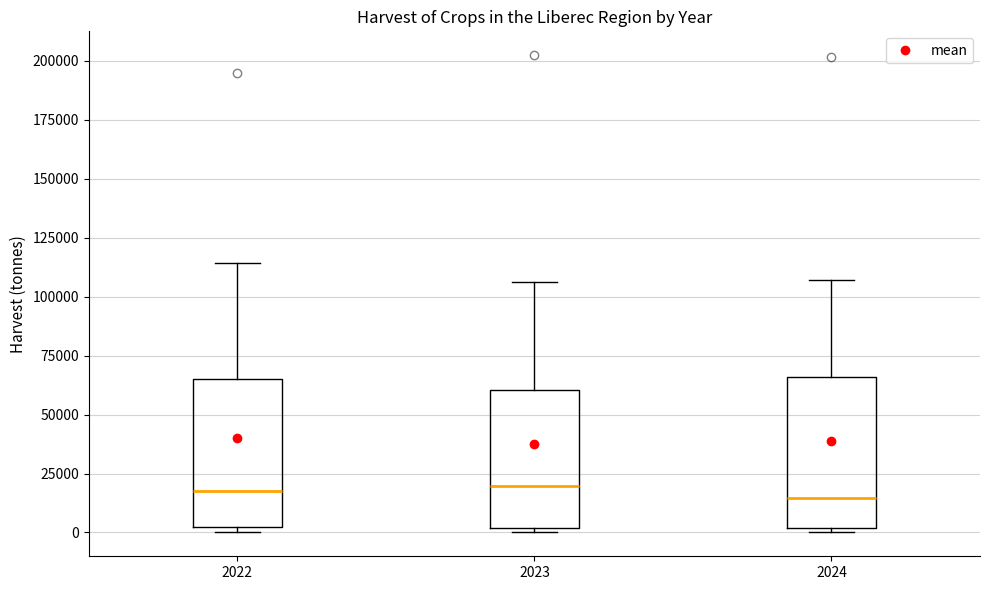

Reading left to right, transcribe this box plot: for each box, give where its median line is, the range the box spans, and where its two whiskers end, as read against the y-axis. The values are not printed on the chart, so give them approximately, as read against the axis.

2022: median 15000, box 0 to 65000, whiskers 0 (just below the box's lower edge) to 115000
2023: median 20000, box 0 to 60000, whiskers 0 (just below the box's lower edge) to 105000
2024: median 15000, box 0 to 65000, whiskers 0 (just below the box's lower edge) to 105000